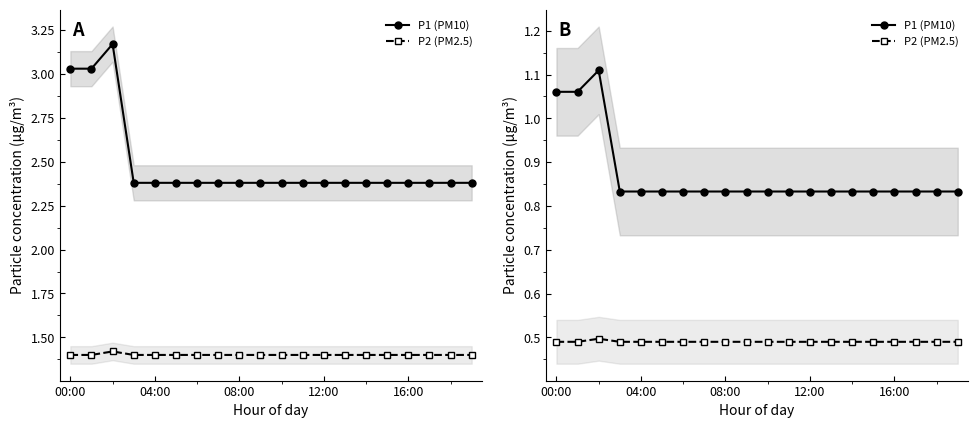

How many distinct data groups are displayed?

2